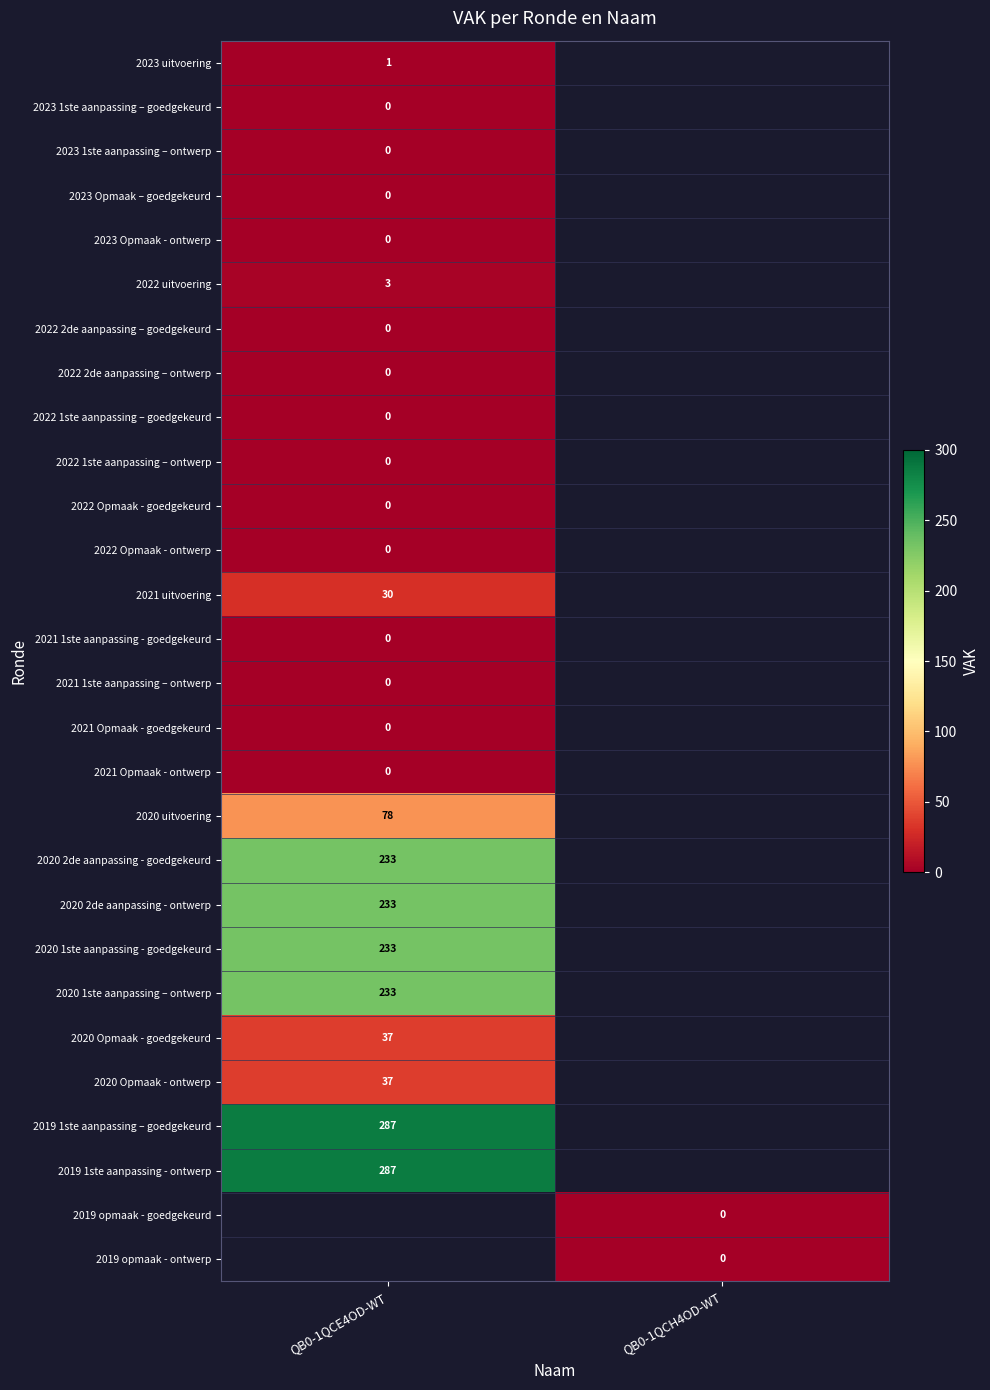

The 2020 1ste aanpassing – ontwerp series shows 233 at QB0-1QCE4OD-WT. True or false?

True